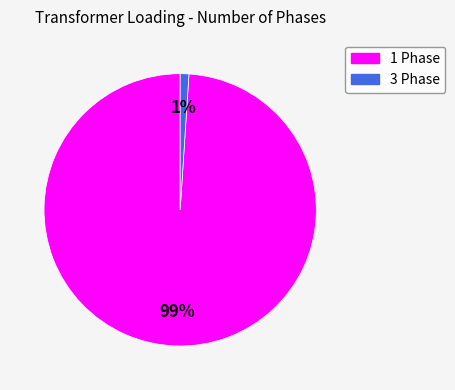

What is the ratio of the value at 3 to the value at 1?

0.0